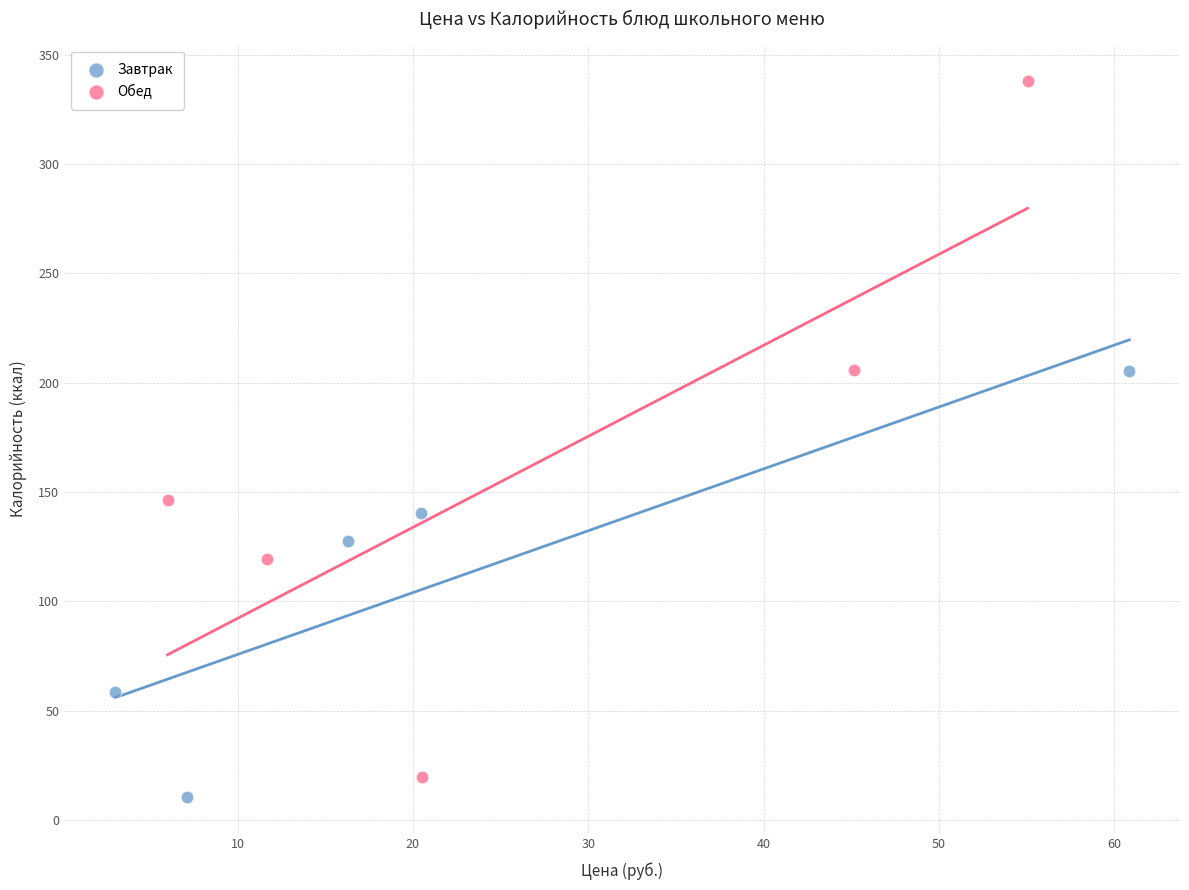

Which series reaches the maximum Y coordinate?

Обед